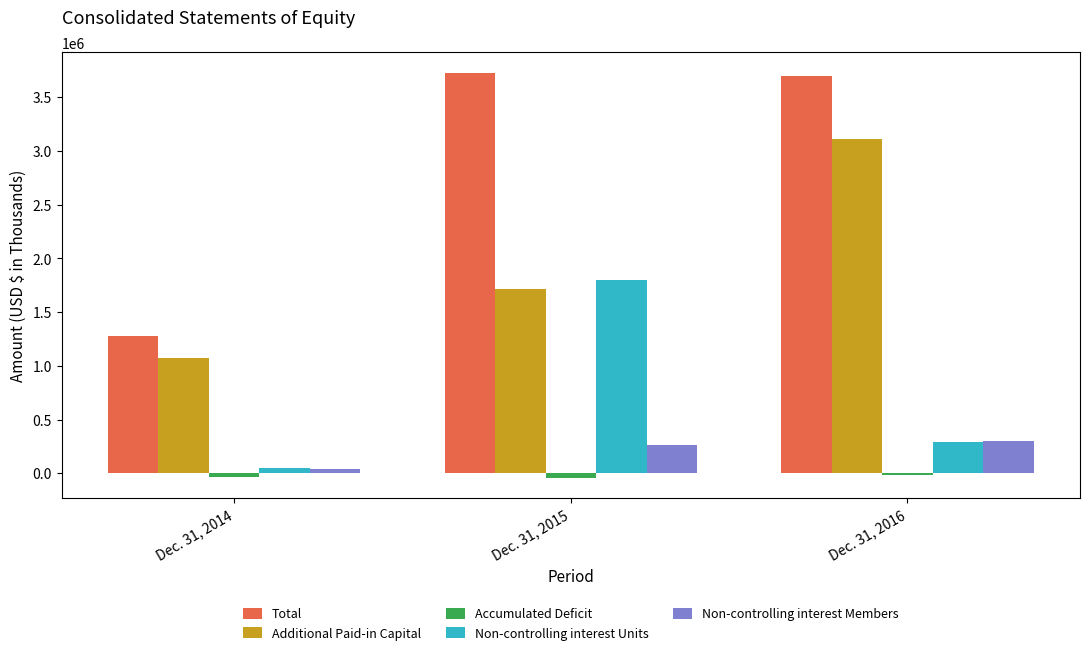

What are all the series names shown in the legend?

Total, Additional Paid-in Capital, Accumulated Deficit, Non-controlling interest Units, Non-controlling interest Members